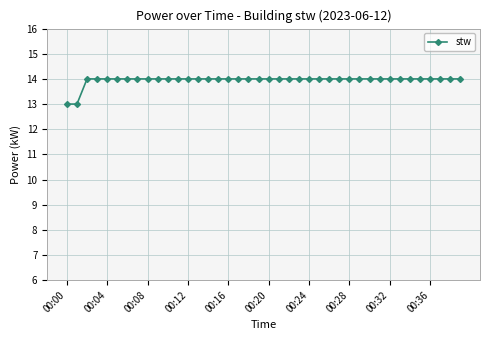

What is the value of the 18th point from the left?

14